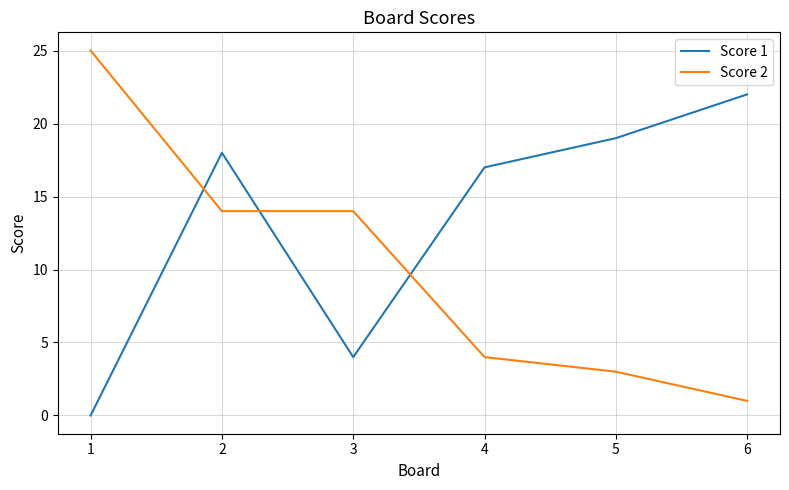

What is the difference between the maximum and minimum values in the Score 2 series?

24